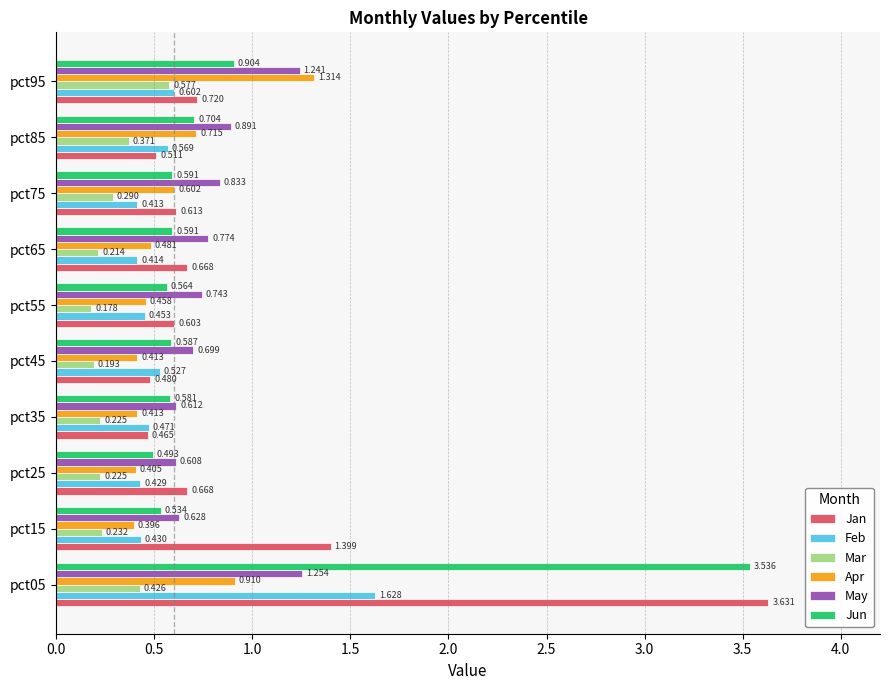

Between pct05 and pct75, which series saw the biggest shift?

Jan